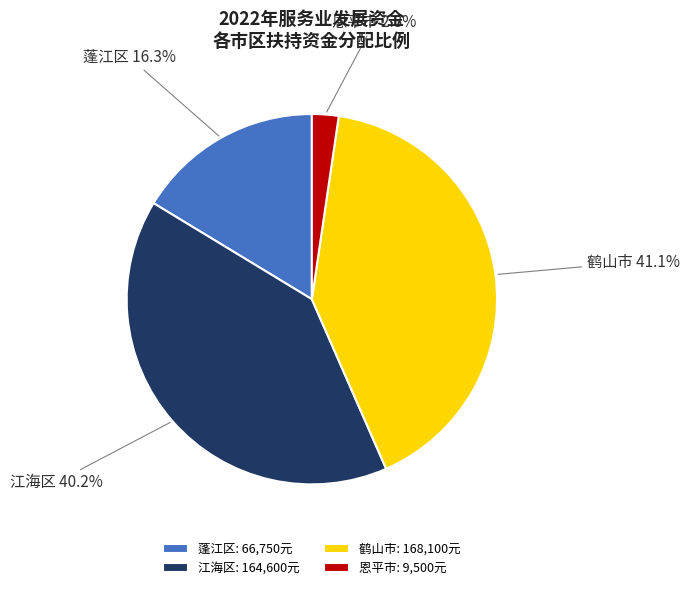

Count the number of slices in the pie.

4